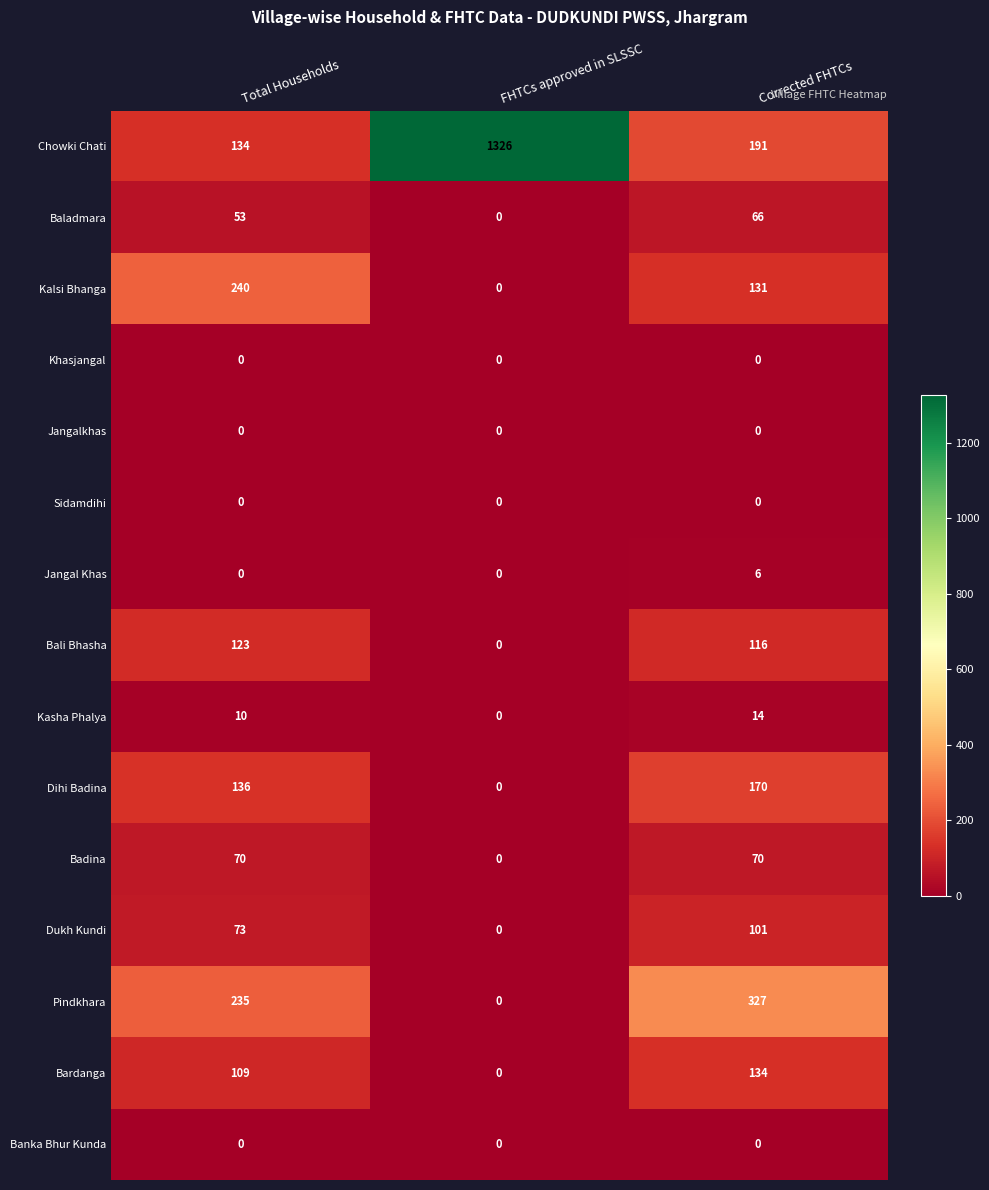

What is the difference between the Chowki Chati values at Total Households and Corrected FHTCs?

57